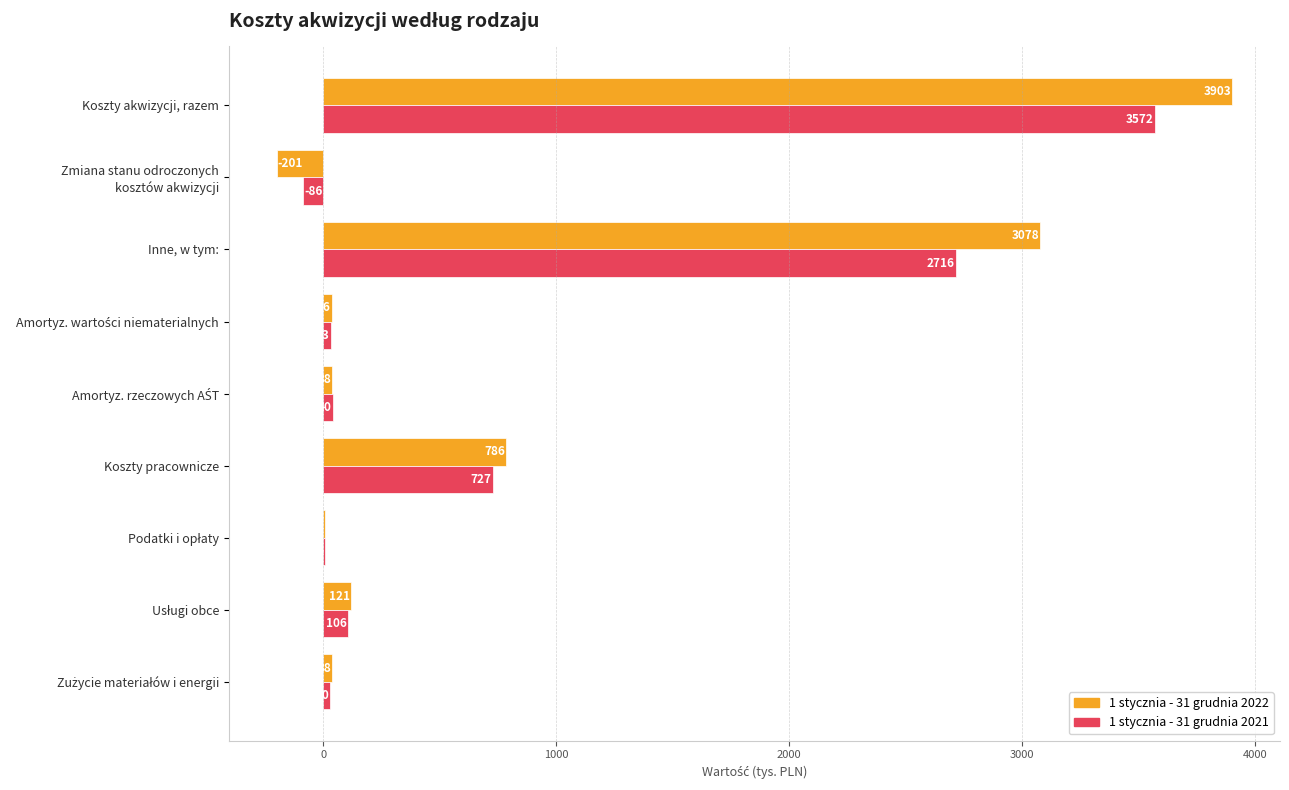

The value of 1 stycznia - 31 grudnia 2022 at Inne, w tym: is 3078. True or false?

True